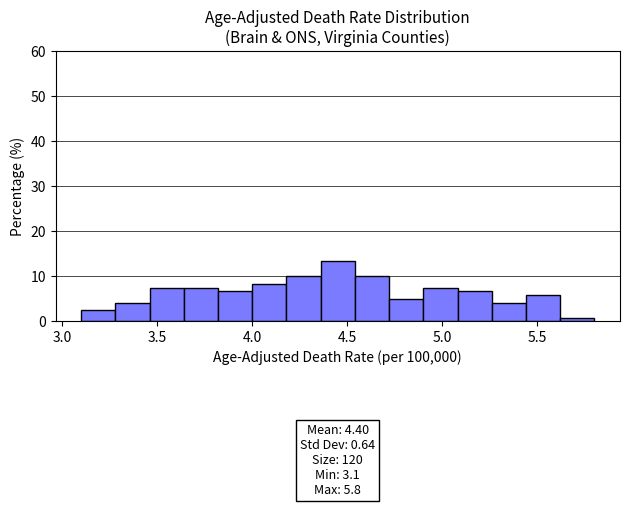

Around what value on the x-axis is the tallest bar? Give the approximate position of its centre, as read against the axis.

4.45